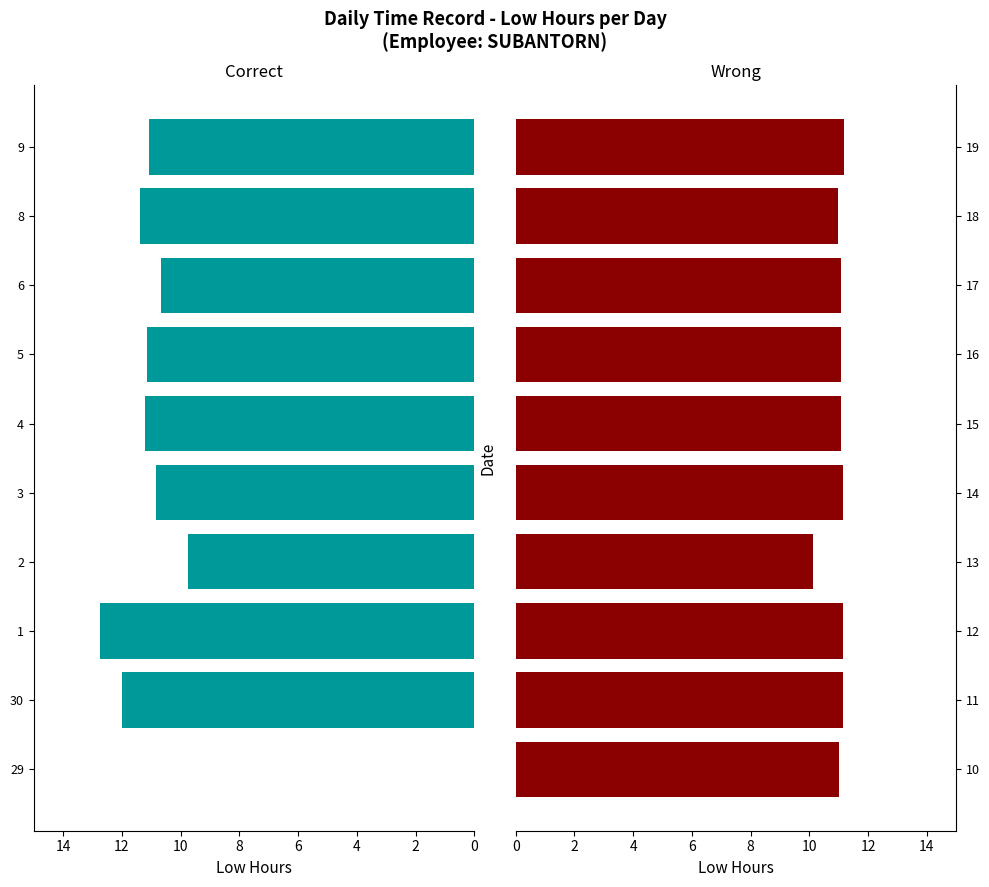

Read the Correct value at 6.

10.7